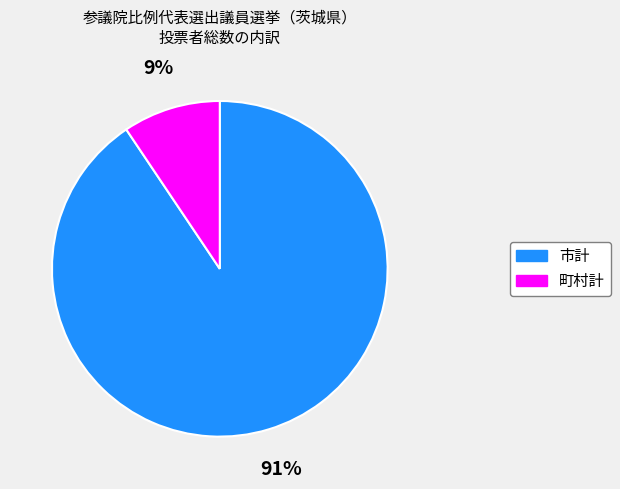

To the nearest percent, what is the combined percentage of 町村計 and 市計?

100%